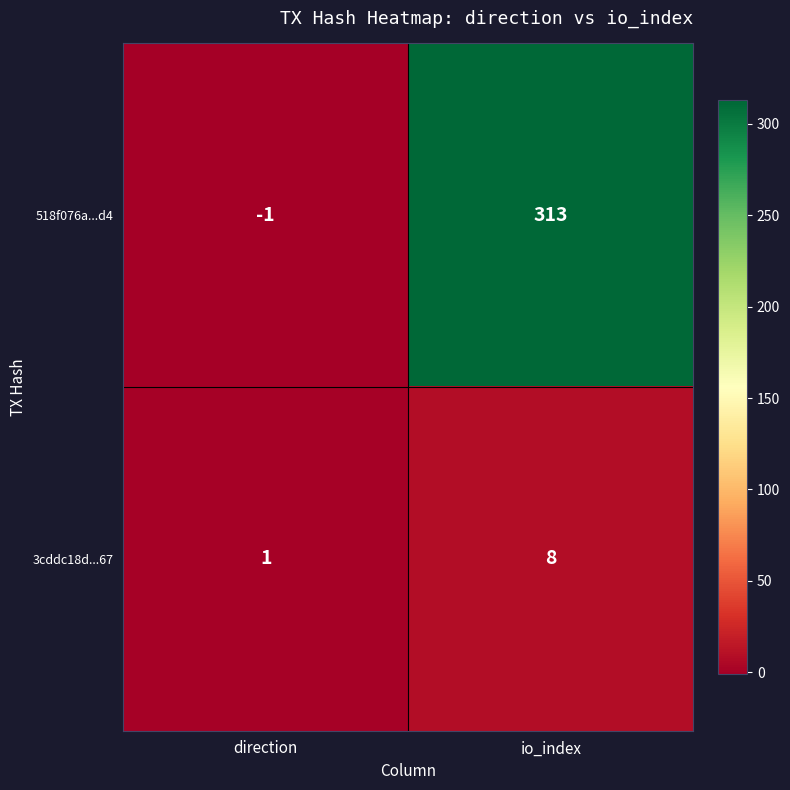

What is the difference between the maximum and minimum values in the 3cddc18d...67 series?

7